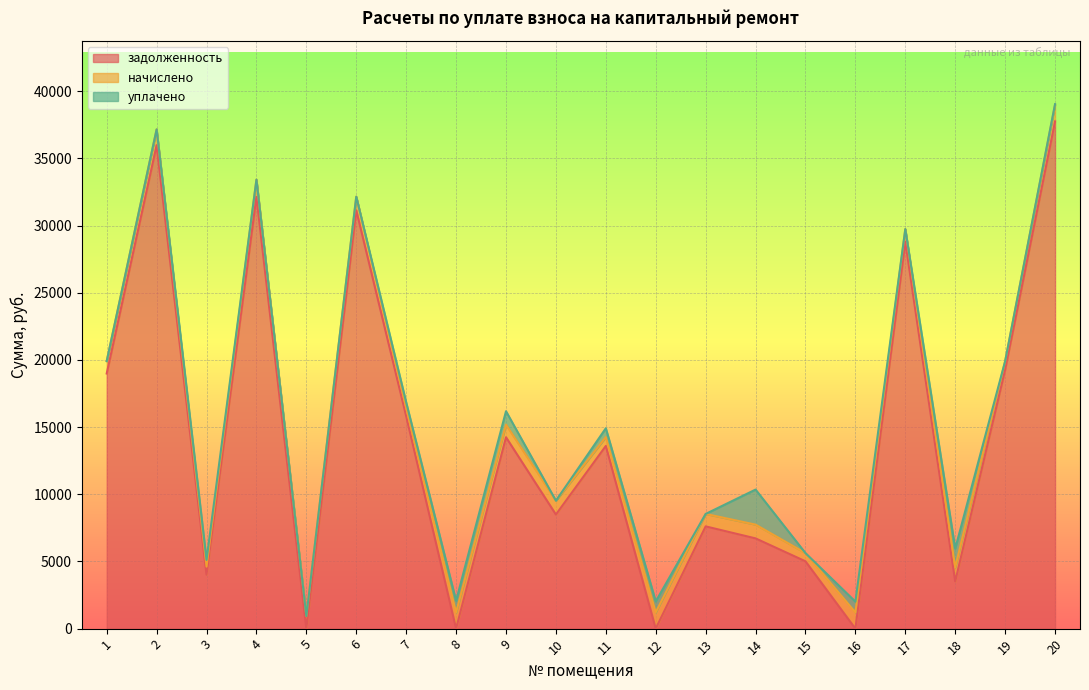

Which series has the largest total across all categories?

задолженность